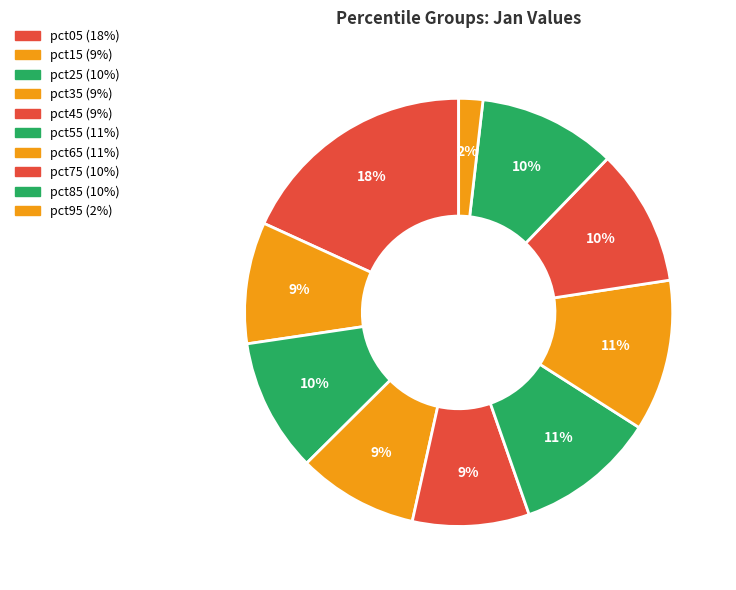

To the nearest percent, what is the combined percentage of pct25 and pct05?

28%